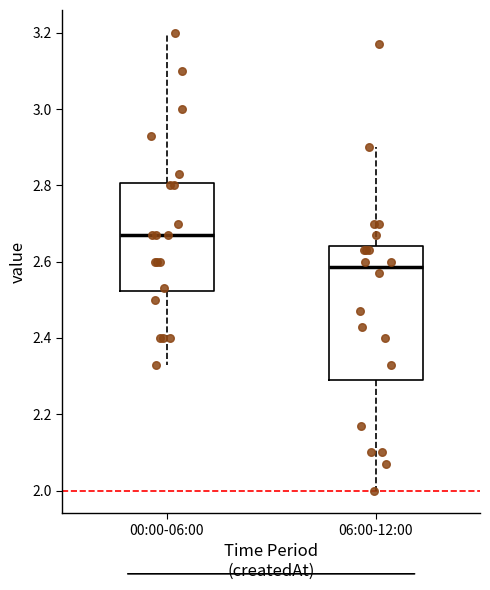

Reading left to right, read every box against the y-axis: the position of its median line, the range the box covers, and the ends of its whiskers. The values are not printed on the chart, so give them approximately, as read against the axis.

00:00-06:00: median 2.68, box 2.52 to 2.80, whiskers 2.34 to 3.20
06:00-12:00: median 2.58, box 2.30 to 2.64, whiskers 2.00 to 2.90